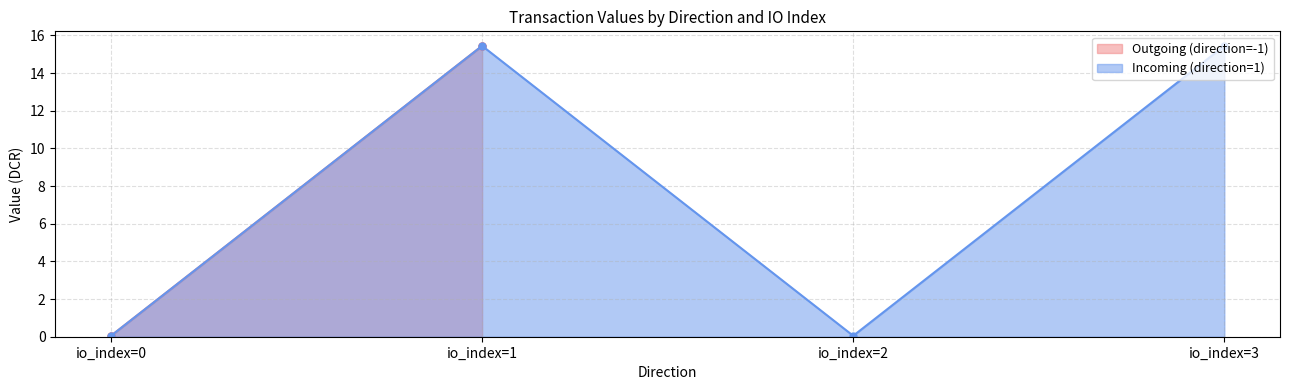

Reading left to right, what are all the values shown in this chart?

io_index: 0.0	1.0	1.0	0.0	2.0	1.0	0.0	3.0
value: 0.0	15.4	15.4	0.0	0.0	15.4	0.0	15.4
valid_mainchain: 1.0	1.0	1.0	1.0	1.0	1.0	1.0	1.0